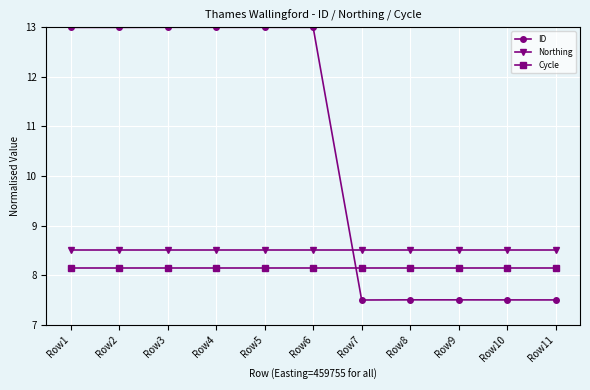

What is the value of the Northing point at the 9th from the left?

8.5